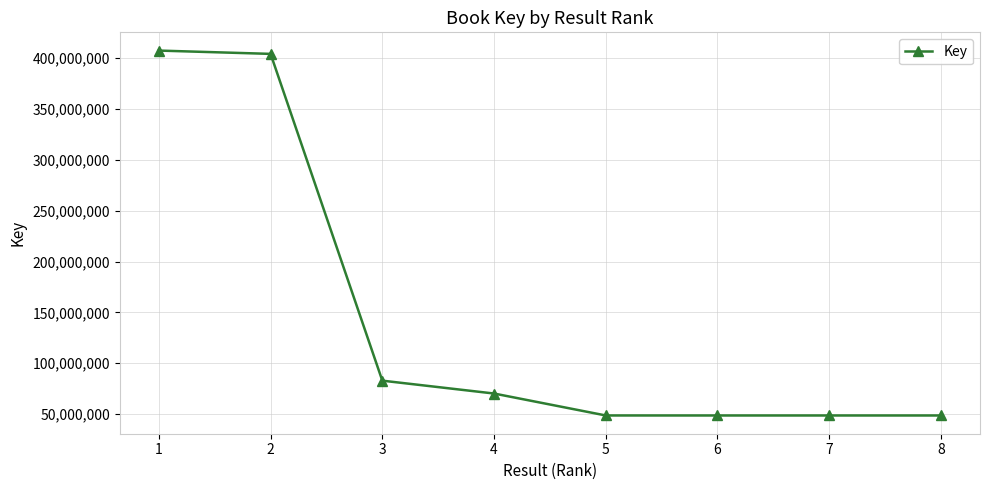

What is the sum of all values?

1159379135